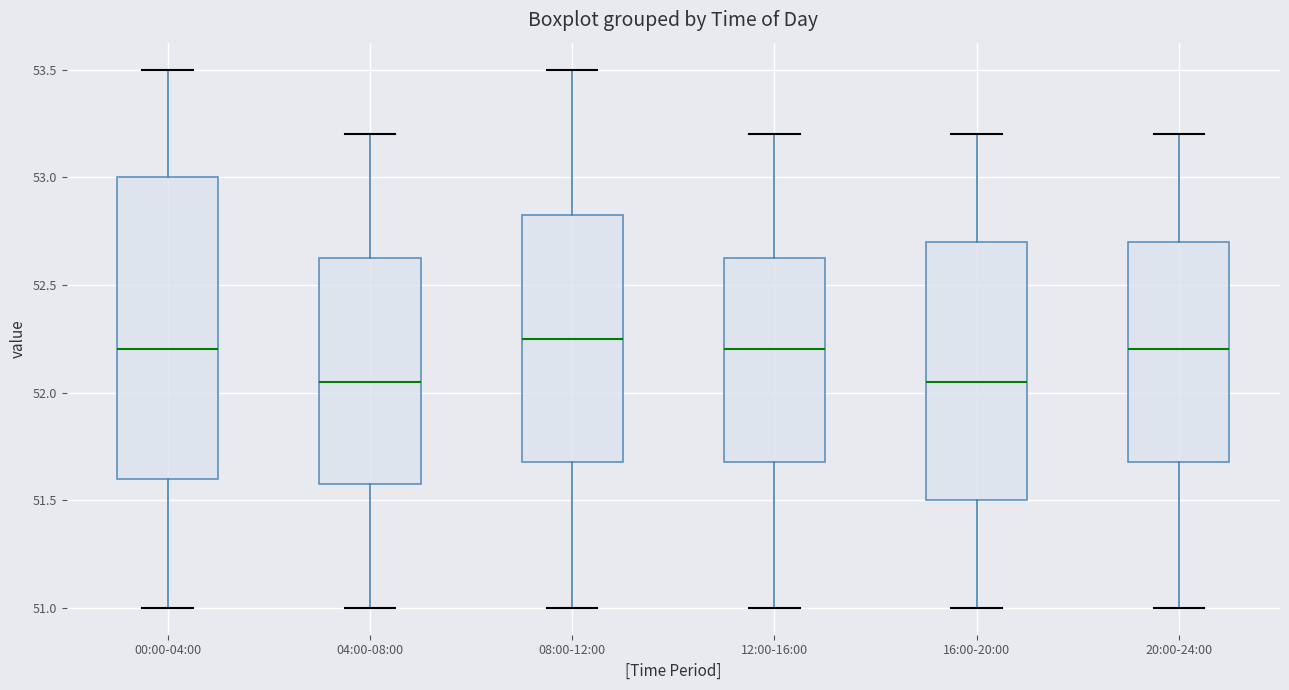

Reading left to right, read every box against the y-axis: the position of its median line, the range the box covers, and the ends of its whiskers. The values are not printed on the chart, so give them approximately, as read against the axis.

00:00-04:00: median 52.20, box 51.60 to 53.00, whiskers 51.00 to 53.50
04:00-08:00: median 52.05, box 51.60 to 52.65, whiskers 51.00 to 53.20
08:00-12:00: median 52.25, box 51.70 to 52.85, whiskers 51.00 to 53.50
12:00-16:00: median 52.20, box 51.70 to 52.65, whiskers 51.00 to 53.20
16:00-20:00: median 52.05, box 51.50 to 52.70, whiskers 51.00 to 53.20
20:00-24:00: median 52.20, box 51.70 to 52.70, whiskers 51.00 to 53.20